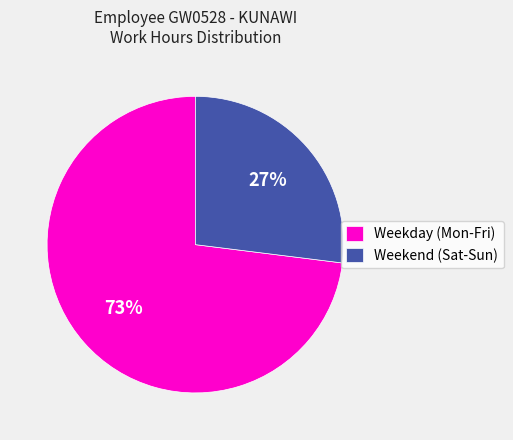

To the nearest percent, what is the difference between the Weekend (Sat-Sun) and Weekday (Mon-Fri) slice percentages?

46%